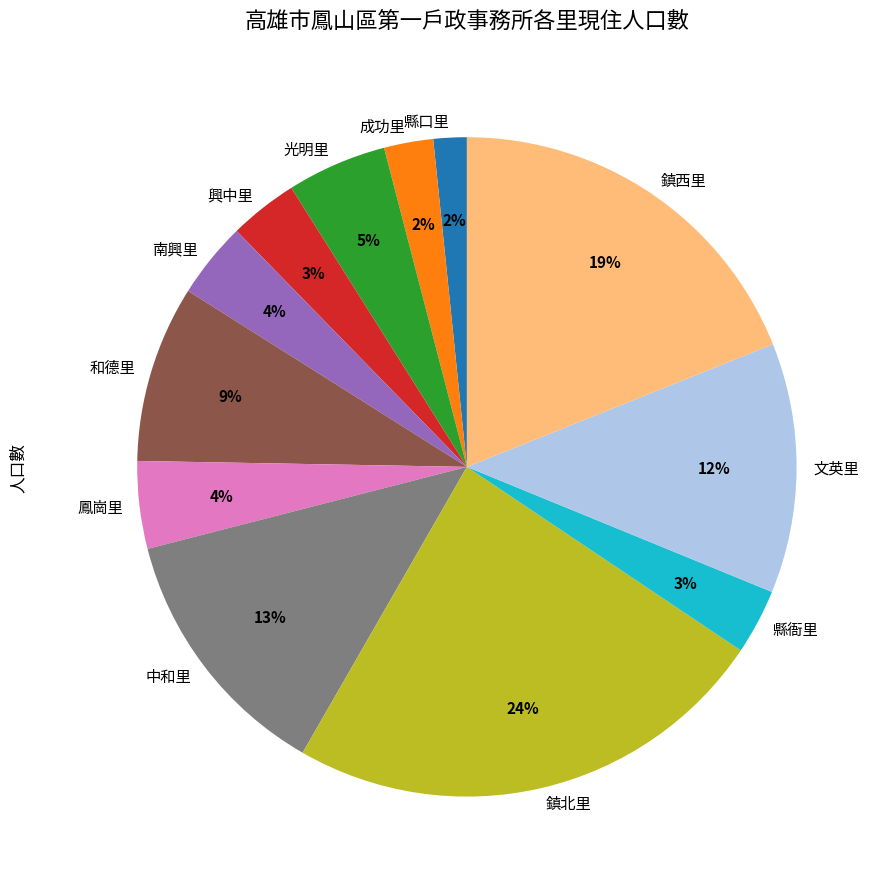

Do 成功里 and 和德里 together represent more than half of the pie?

No